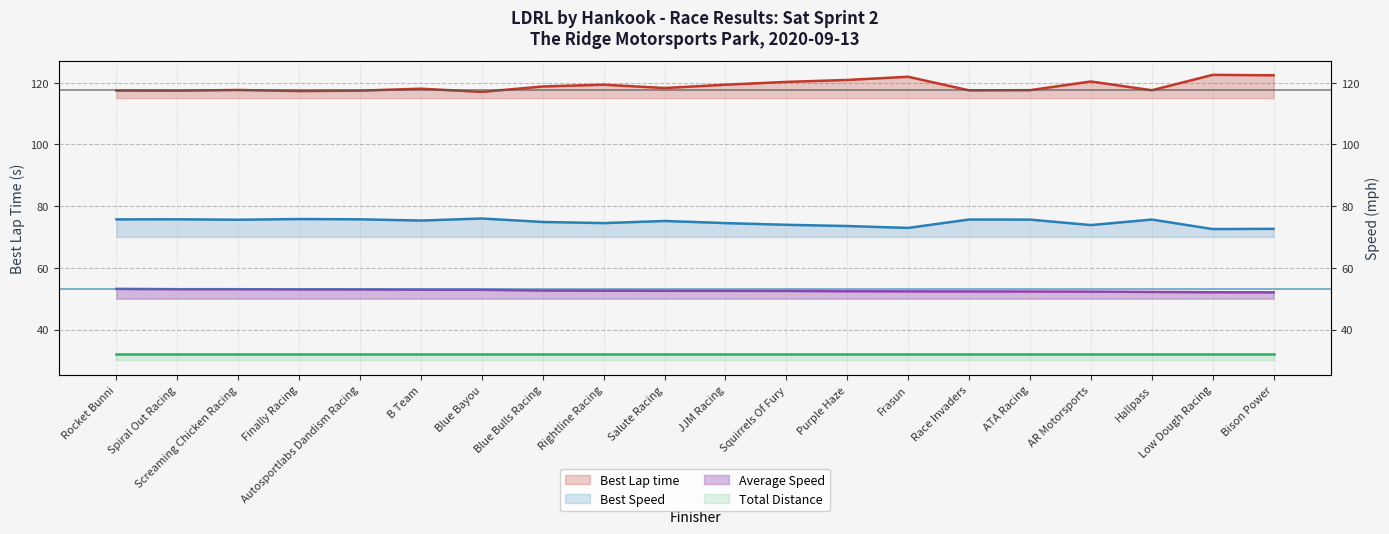

True or false: Average Speed and Best Speed intersect in this chart.

False